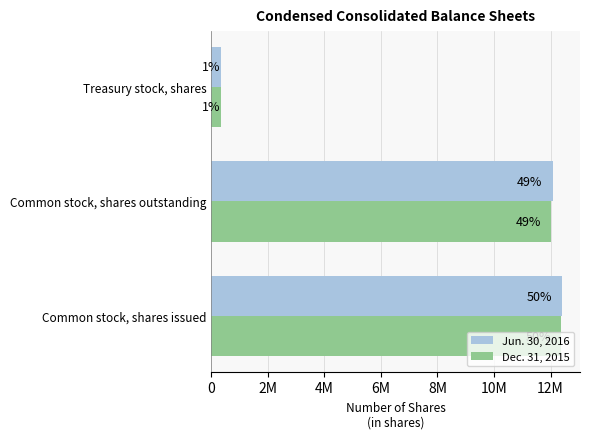

What are all the series names shown in the legend?

Jun. 30, 2016, Dec. 31, 2015